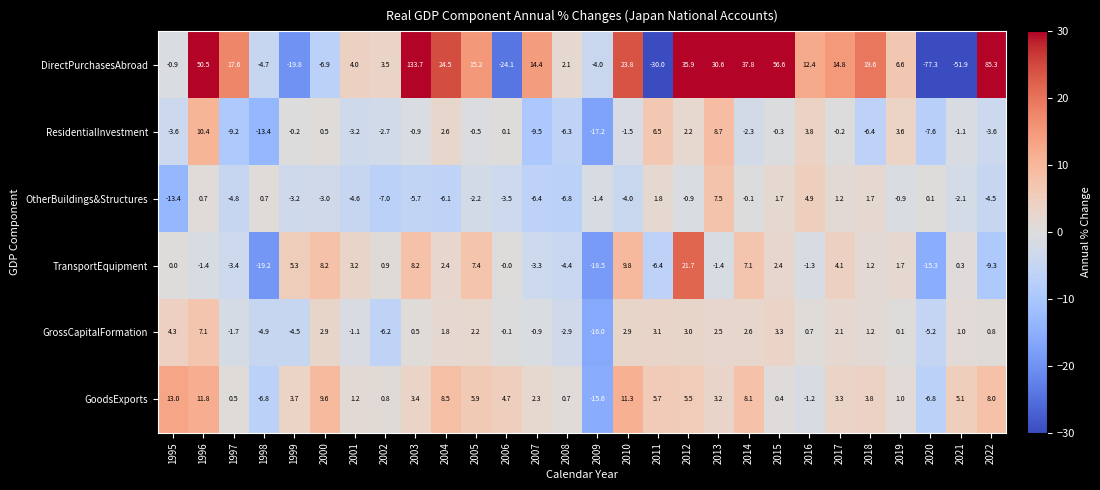

Which series has the largest range (max minus min)?

DirectPurchasesAbroad